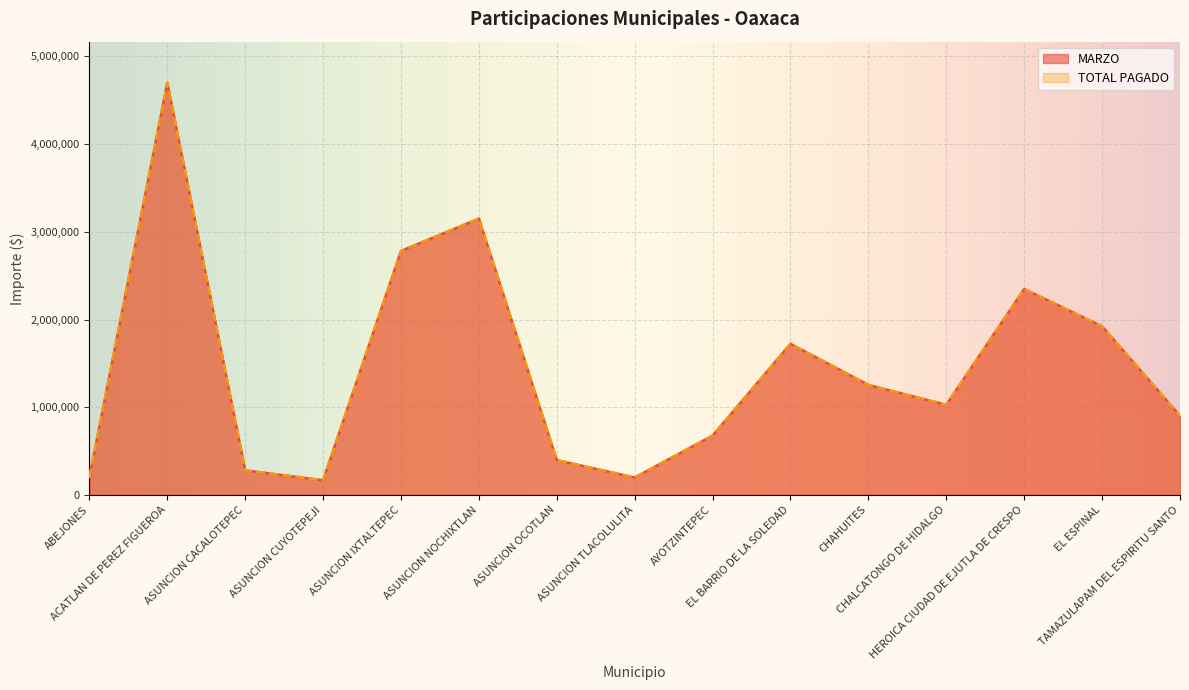

Reading right to left, transcribe all the data shown in this chart.

MARZO: TAMAZULAPAM DEL ESPIRITU SANTO=901239	EL ESPINAL=1922806	HEROICA CIUDAD DE EJUTLA DE CRESPO=2348169	CHALCATONGO DE HIDALGO=1027113	CHAHUITES=1253859	EL BARRIO DE LA SOLEDAD=1723186	AYOTZINTEPEC=676413	ASUNCION TLACOLULITA=198062	ASUNCION OCOTLAN=396472	ASUNCION NOCHIXTLAN=3150904	ASUNCION IXTALTEPEC=2782053	ASUNCION CUYOTEPEJI=166390	ASUNCION CACALOTEPEC=280237	ACATLAN DE PEREZ FIGUEROA=4698758	ABEJONES=198889
TOTAL PAGADO: TAMAZULAPAM DEL ESPIRITU SANTO=901239	EL ESPINAL=1922806	HEROICA CIUDAD DE EJUTLA DE CRESPO=2348169	CHALCATONGO DE HIDALGO=1027113	CHAHUITES=1253859	EL BARRIO DE LA SOLEDAD=1723186	AYOTZINTEPEC=676413	ASUNCION TLACOLULITA=198062	ASUNCION OCOTLAN=396472	ASUNCION NOCHIXTLAN=3150904	ASUNCION IXTALTEPEC=2782053	ASUNCION CUYOTEPEJI=166390	ASUNCION CACALOTEPEC=280237	ACATLAN DE PEREZ FIGUEROA=4698758	ABEJONES=198889